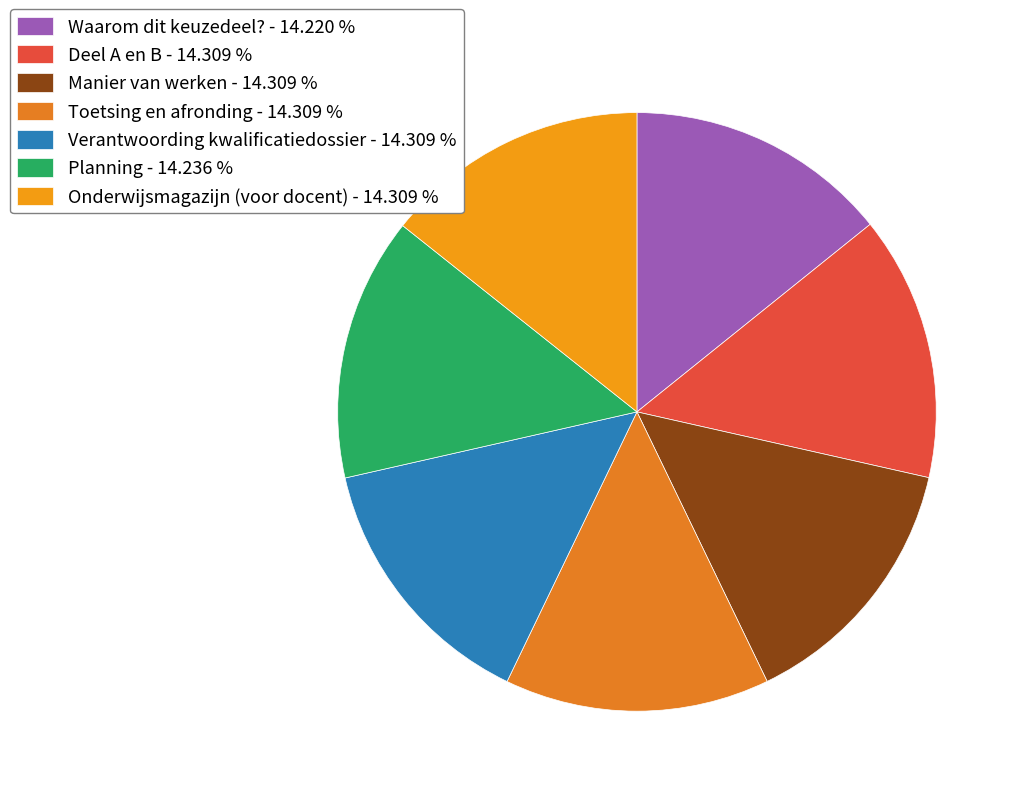

Is the sum of Manier van werken and Planning greater than half?

No